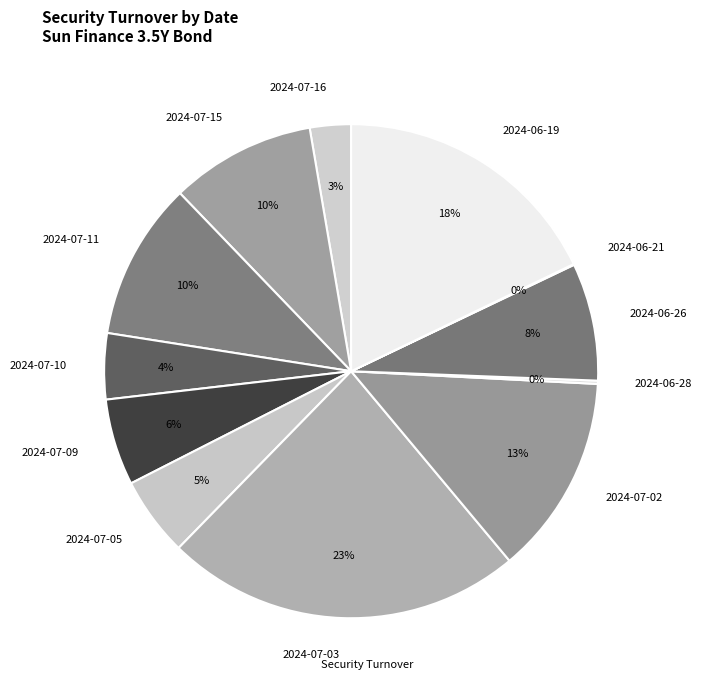

To the nearest percent, what is the difference between the largest and smallest slice percentages?

23%